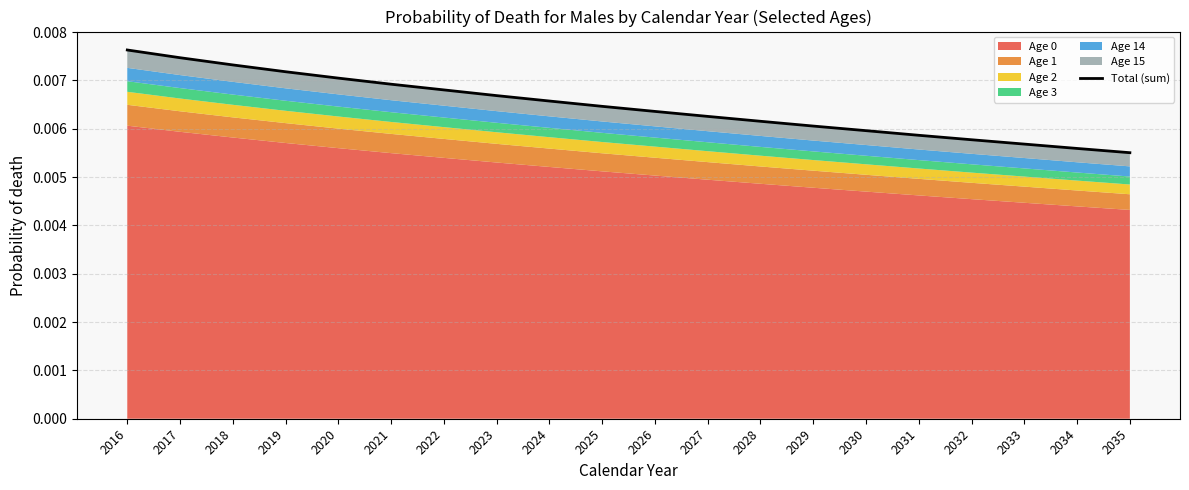

The value at 2034 is 0.0. True or false?

True